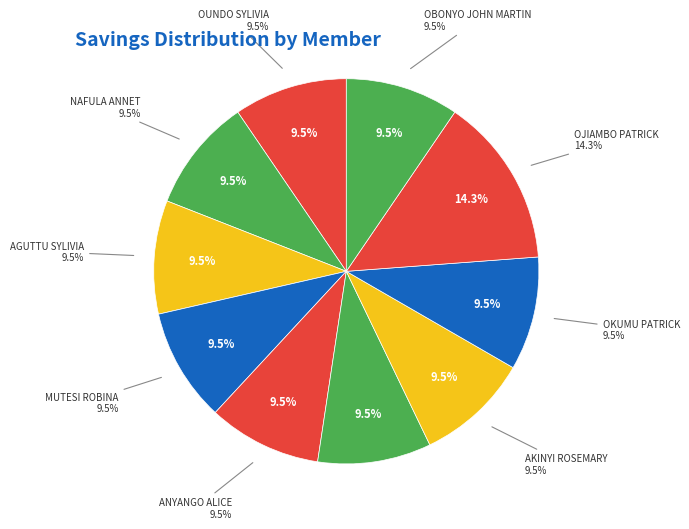

To the nearest percent, what percentage of the pie is NAFULA ANNET?

10%